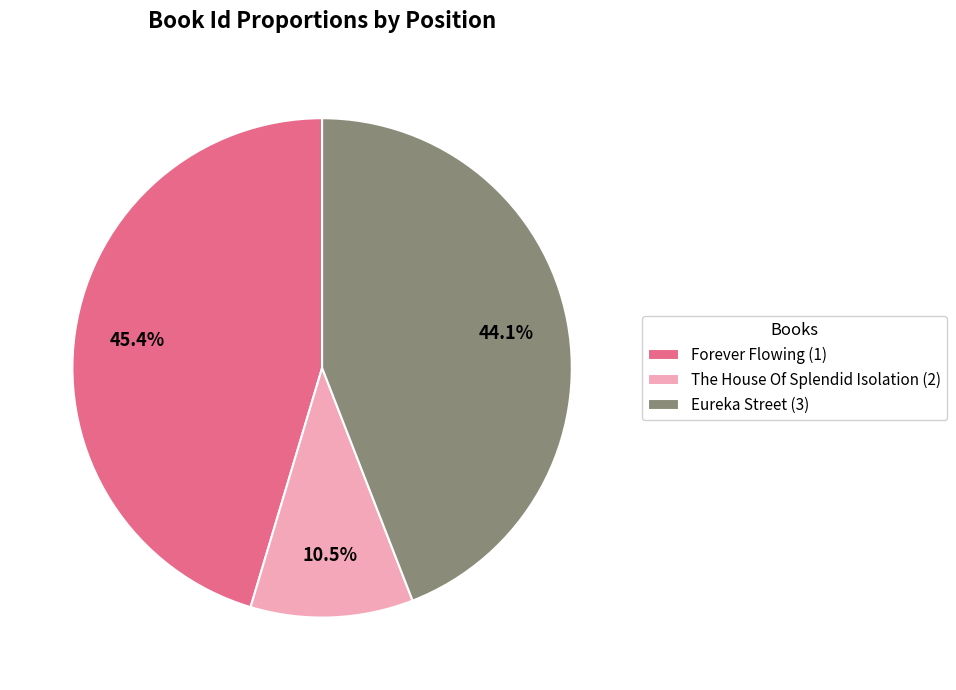

To the nearest percent, what is the average slice percentage?

33%